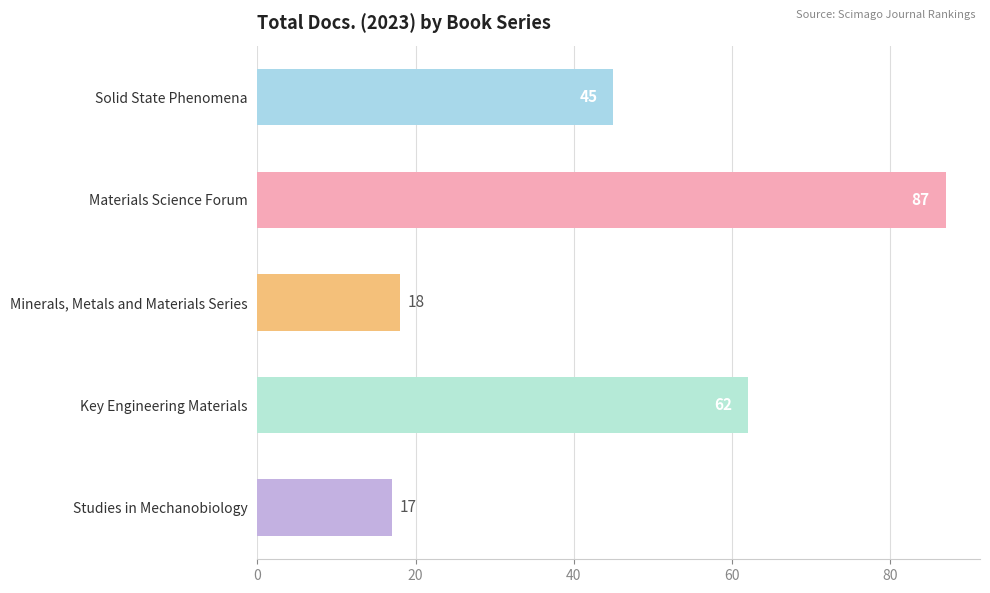

What is the change in value from Materials Science Forum to Key Engineering Materials?

-25